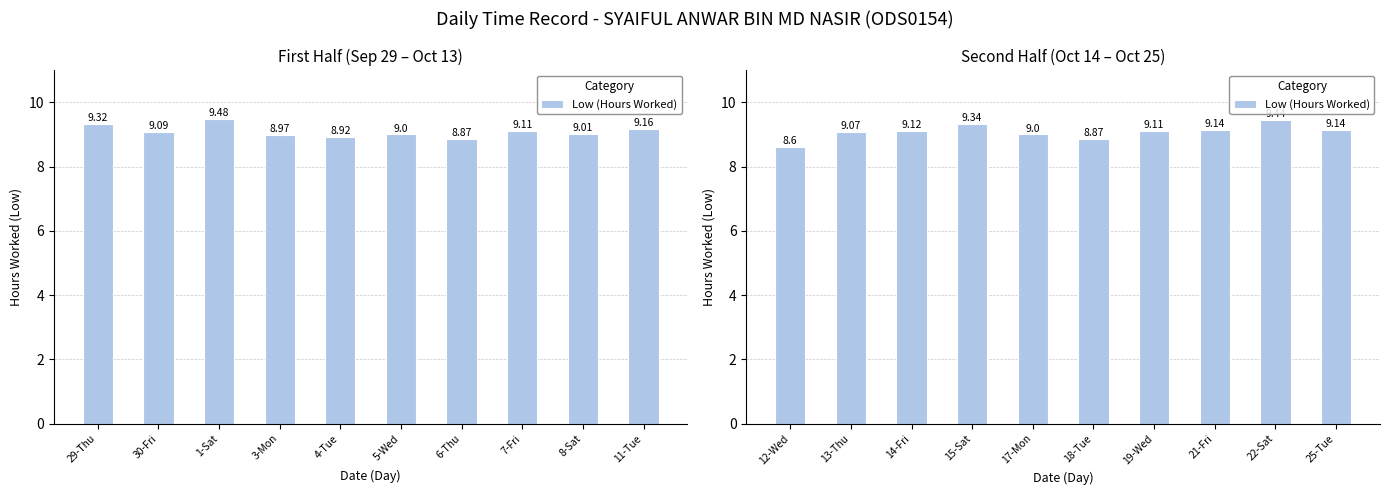

What is the minimum value shown in the chart?

8.6